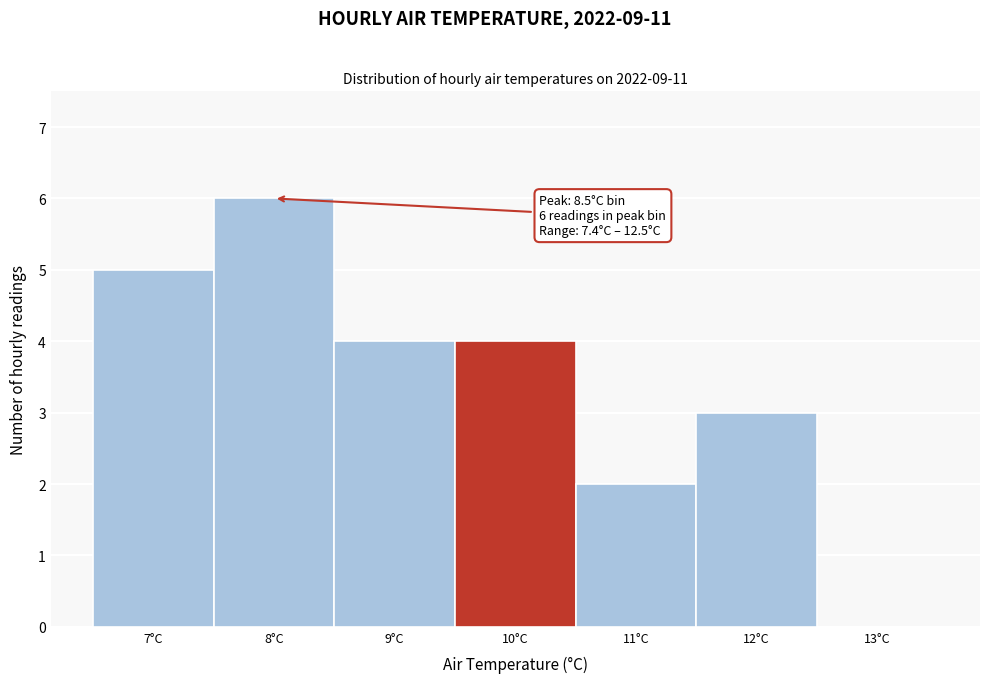

Reading left to right, list all the values displayed in this chart.

7°C=5	8°C=6	9°C=4	10°C=4	11°C=2	12°C=3	13°C=0